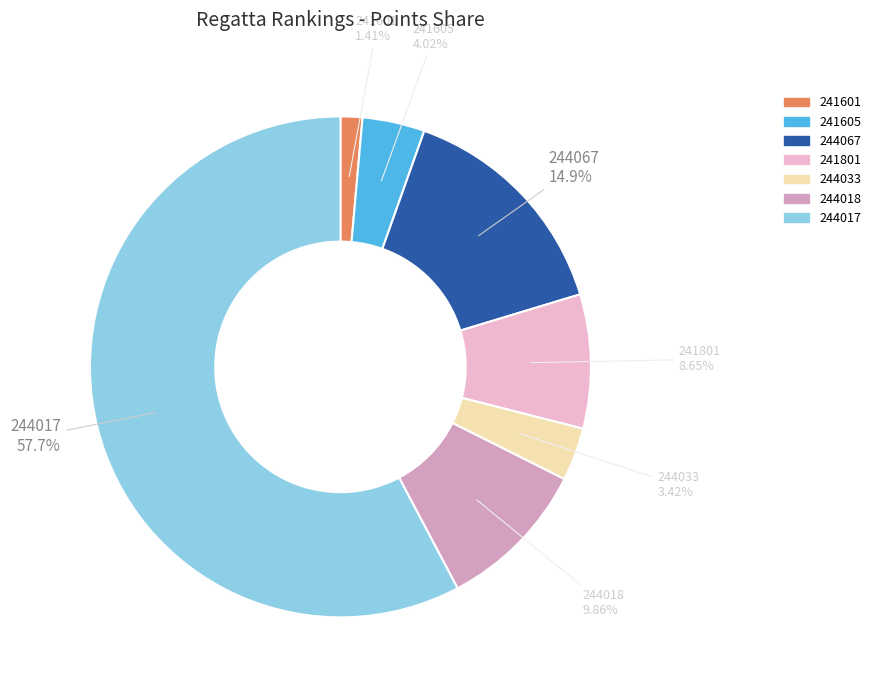

The 244018 slice represents 10% of the pie. True or false?

True